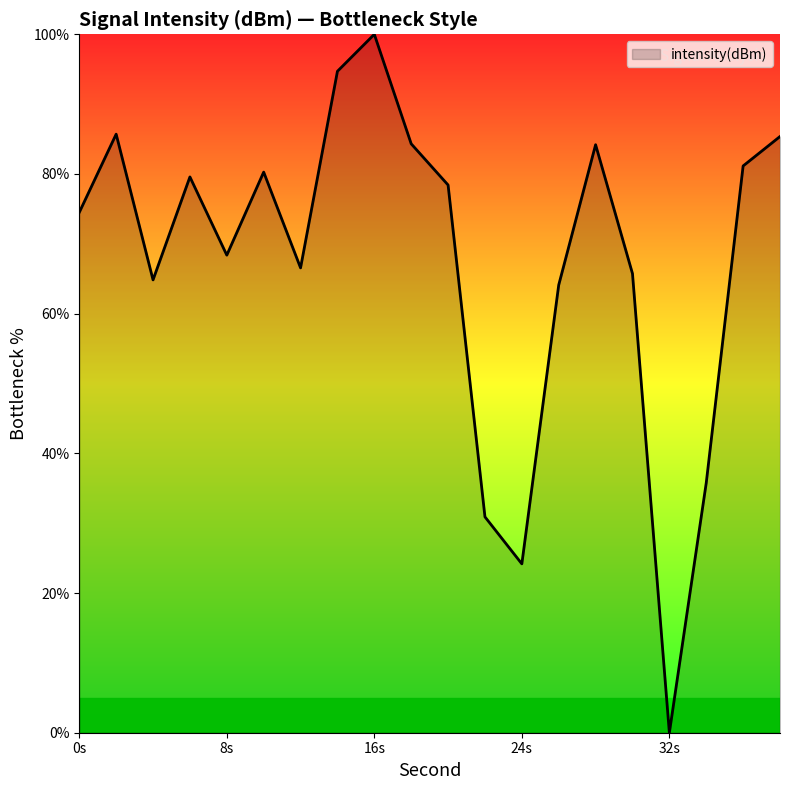

What is the maximum value shown in the chart?

100.0